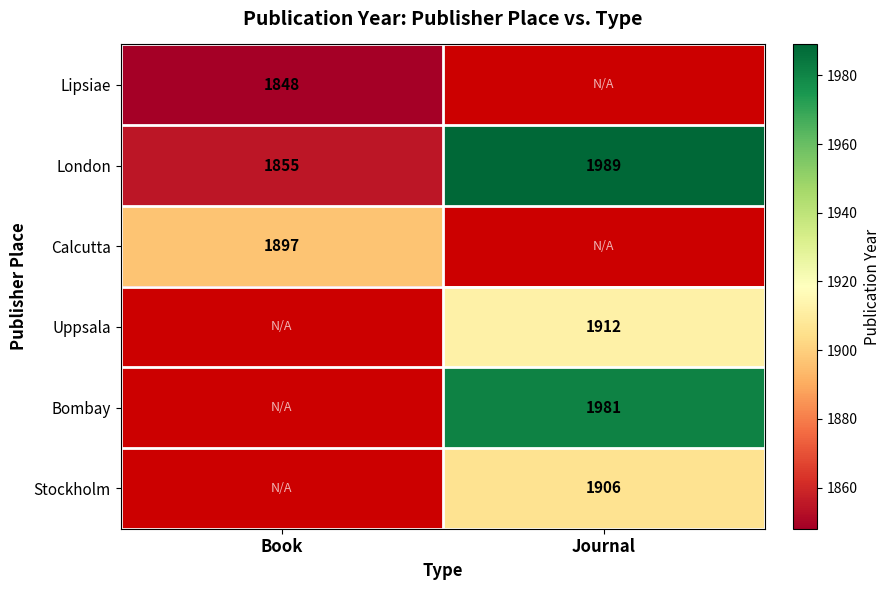

Which has a higher value, Journal or Book?

Book